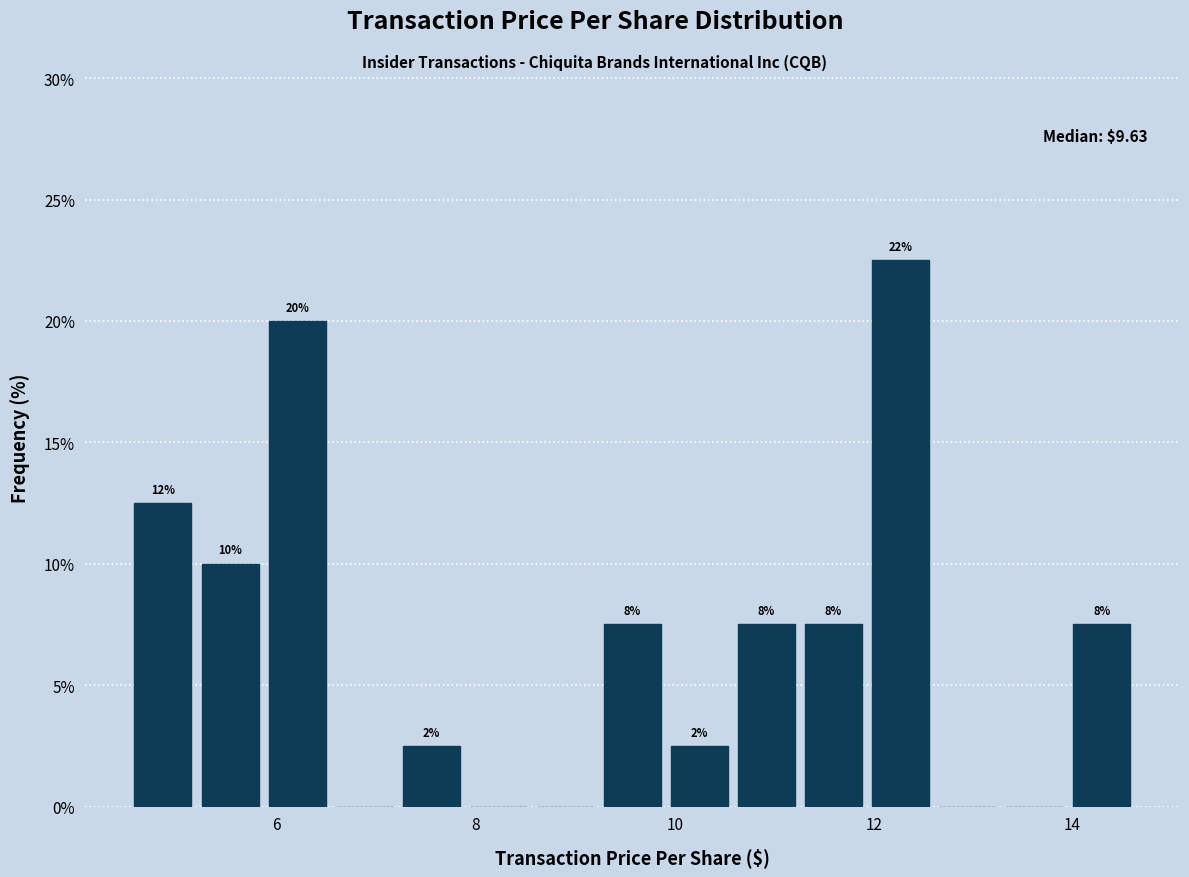

Around what value on the x-axis is the tallest bar? Give the approximate position of its centre, as read against the axis.

12.2